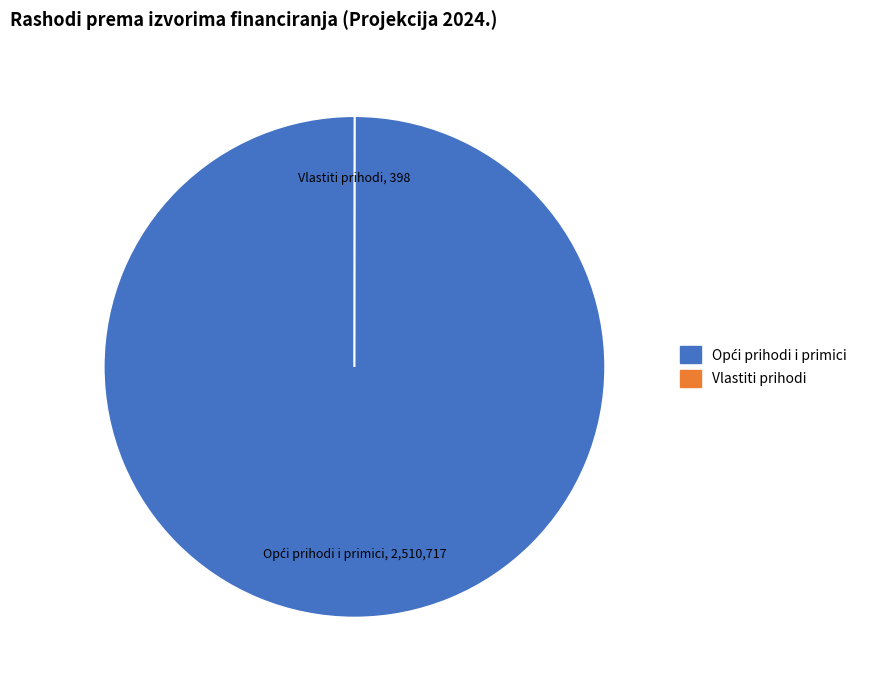

Does any single category account for the majority?

Yes